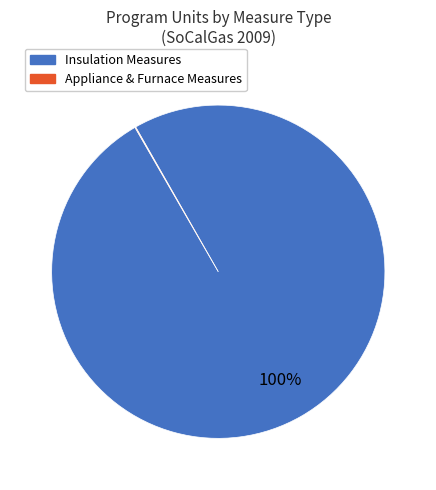

To the nearest percent, what is the average slice percentage?

50%